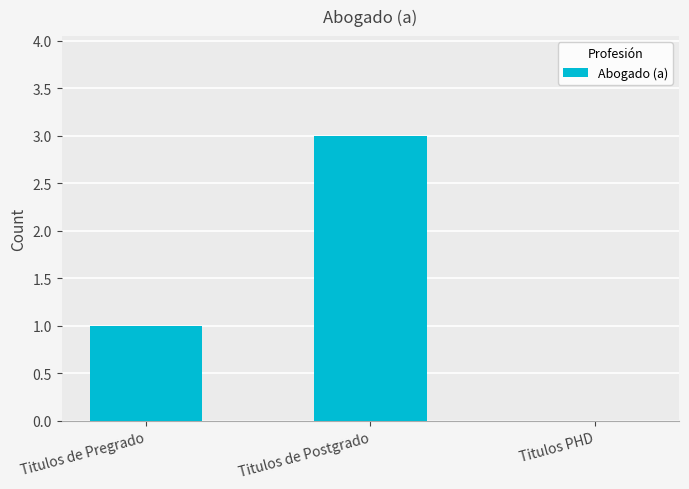

Which has a higher value, Titulos de Pregrado or Titulos PHD?

Titulos de Pregrado